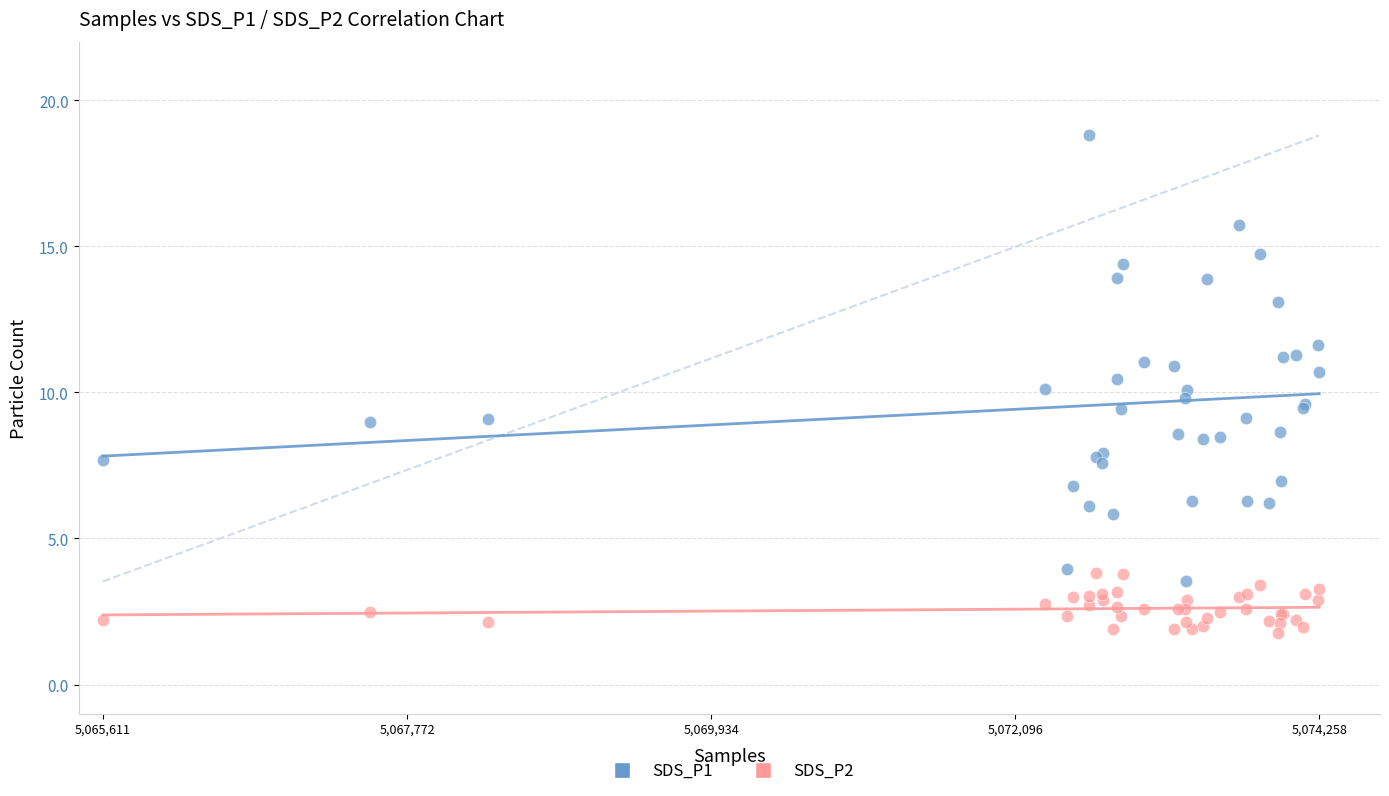

Which series contains the lowest Y value?

SDS_P2